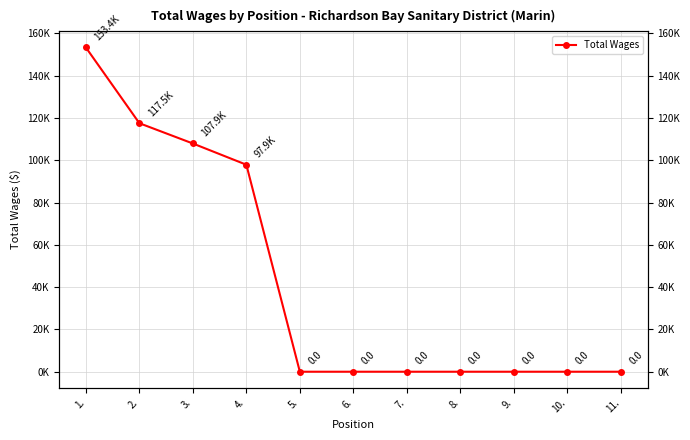

How many values are above zero?

4